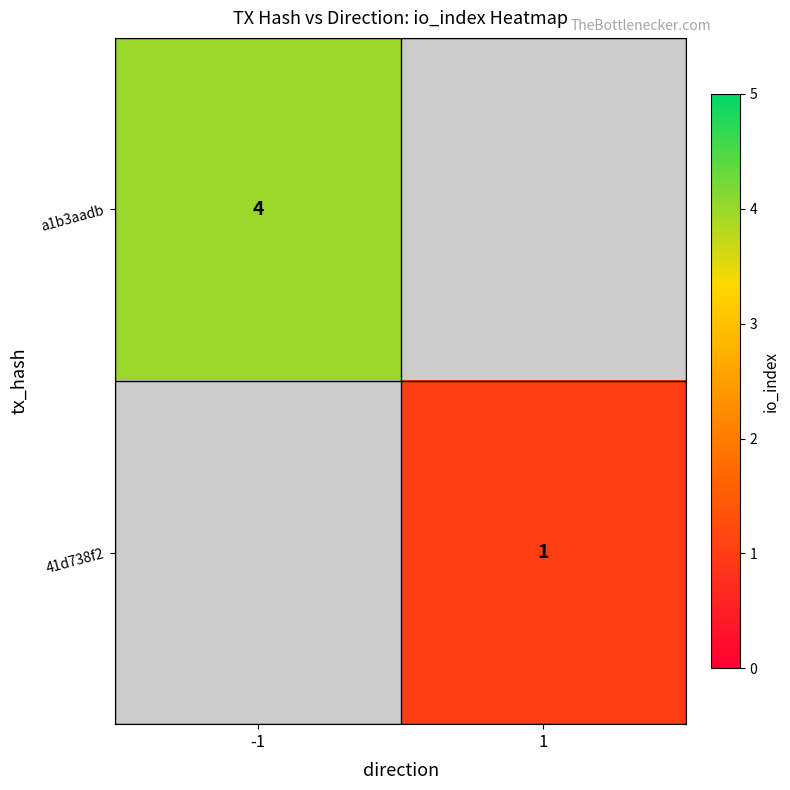

Is the value of 41d738f2 at 1 greater than the value of a1b3aadb at -1?

No